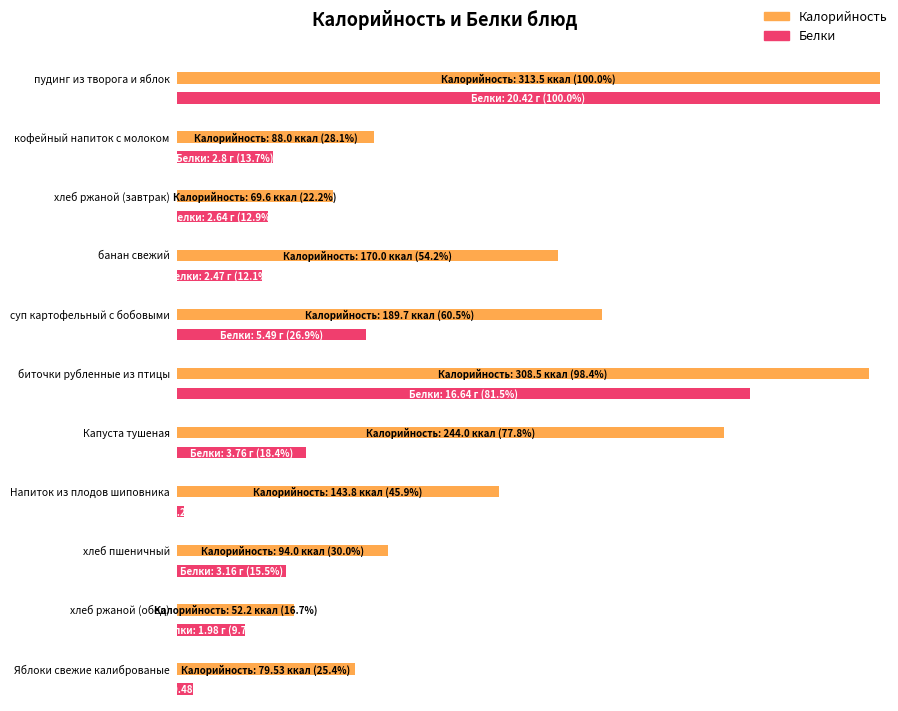

What is the spread (max minus min) of values at кофейный напиток с молоком?

85.2